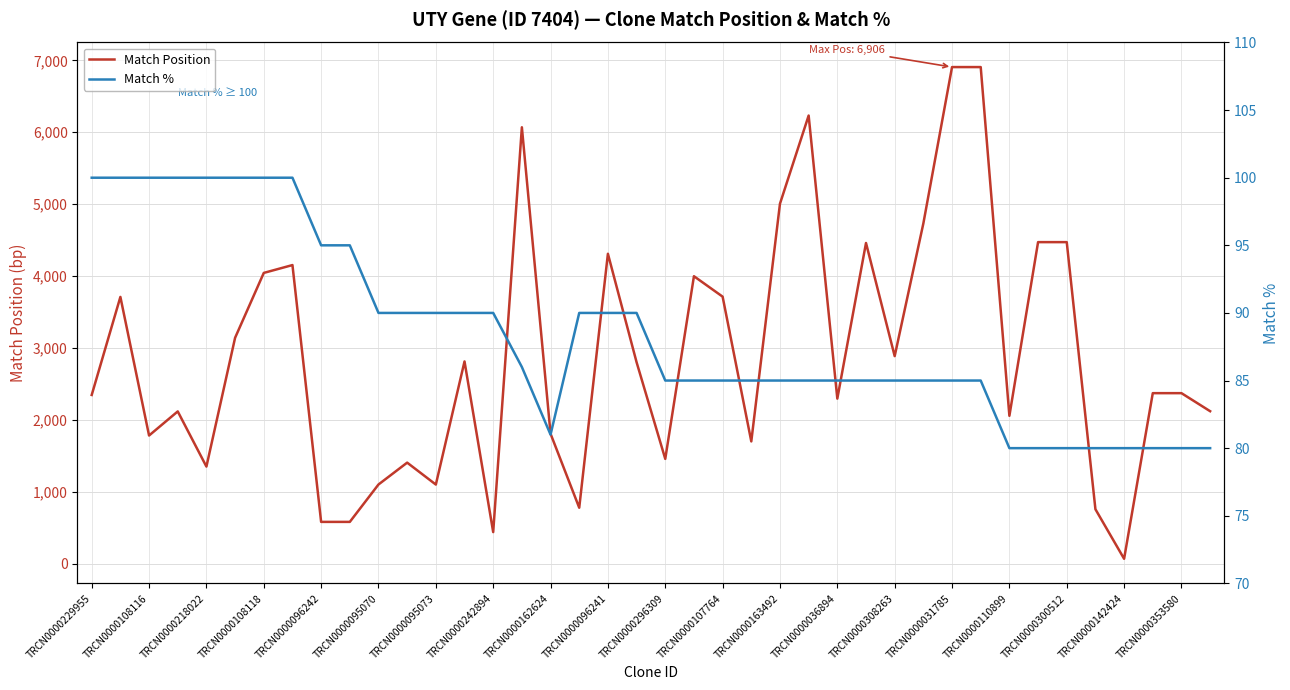

What is the value of the Match % point at the 30th from the left?

85